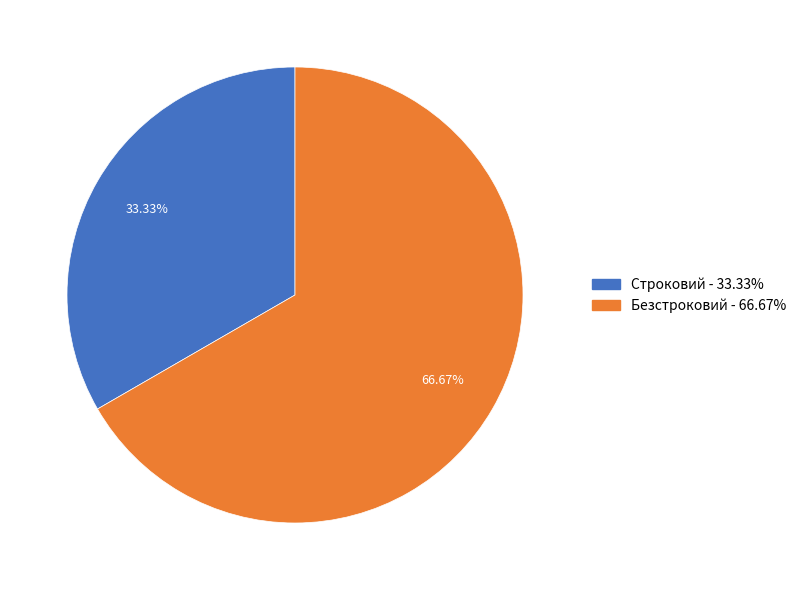

Count the number of slices in the pie.

2